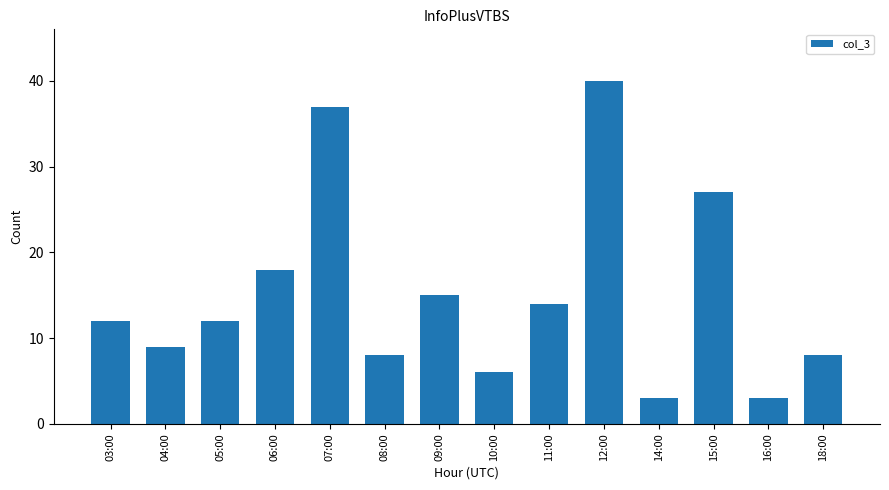

What value does the data have at 15:00, to the nearest 10?

30